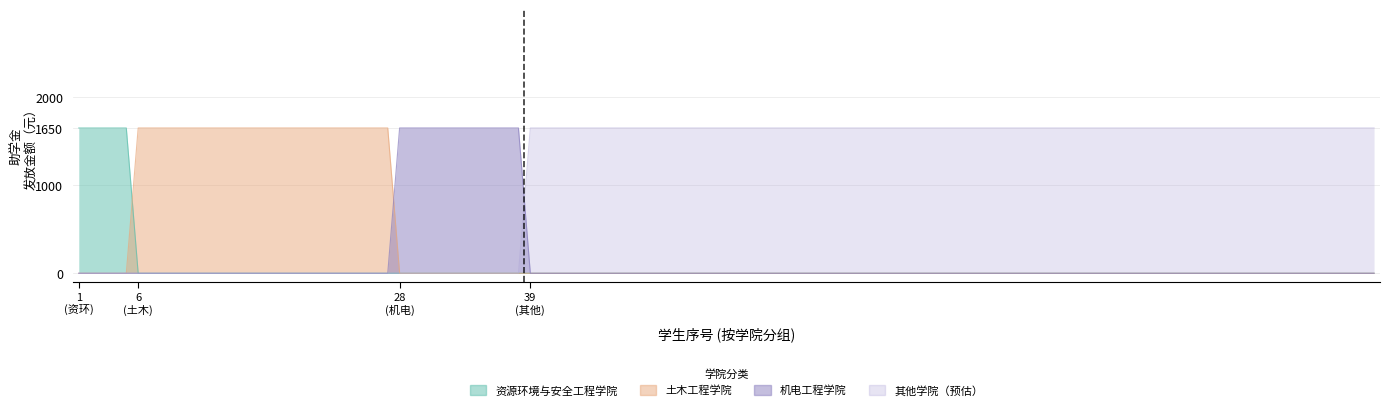

True or false: 土木工程学院 has more than 0 points higher than both neighbors.

False